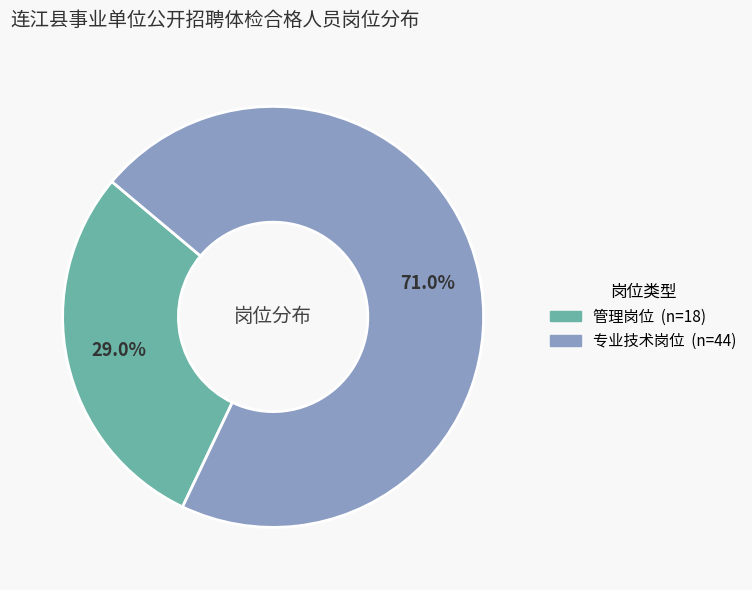

Is it true that 专业技术岗位 is 63% of the pie?

False